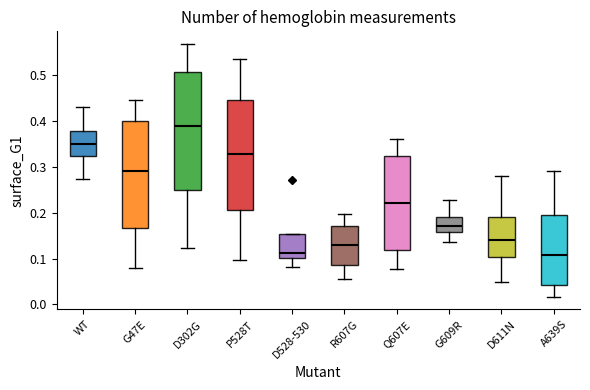

Which box has the highest median line?

D302G